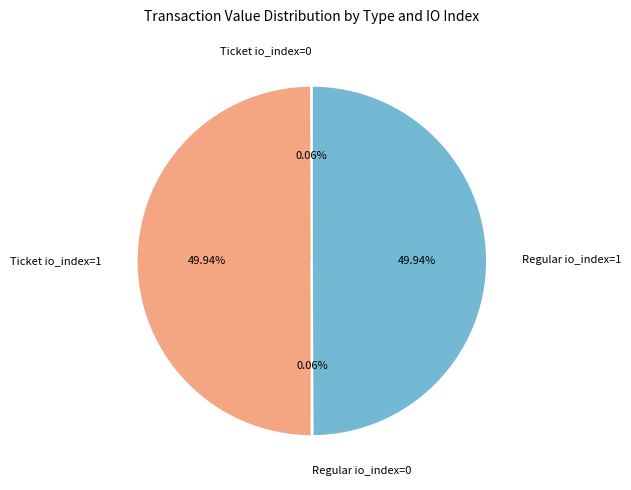

To the nearest percent, what is the average slice percentage?

25%